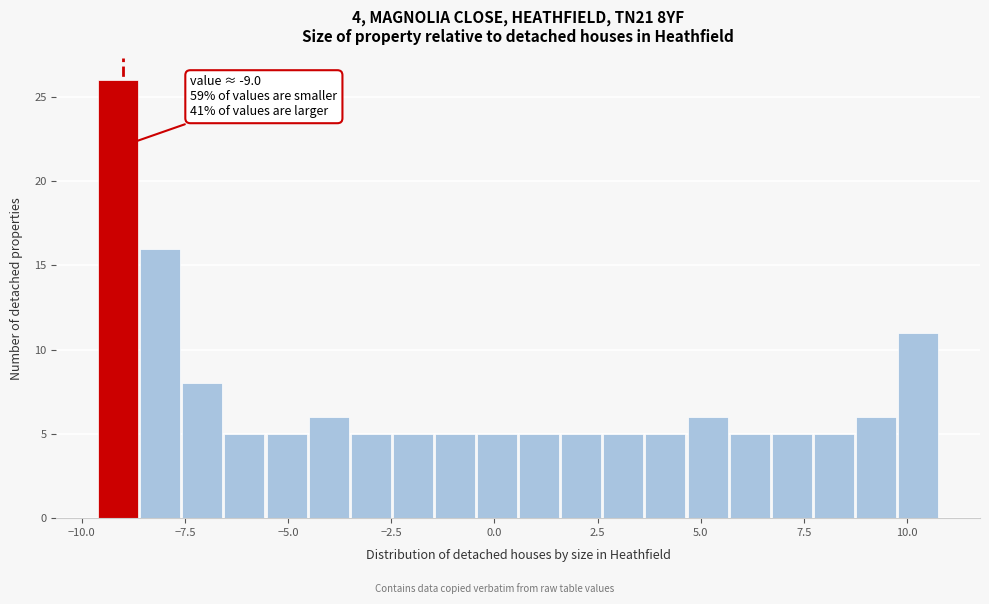

Around what value on the x-axis is the tallest bar? Give the approximate position of its centre, as read against the axis.

-9.0